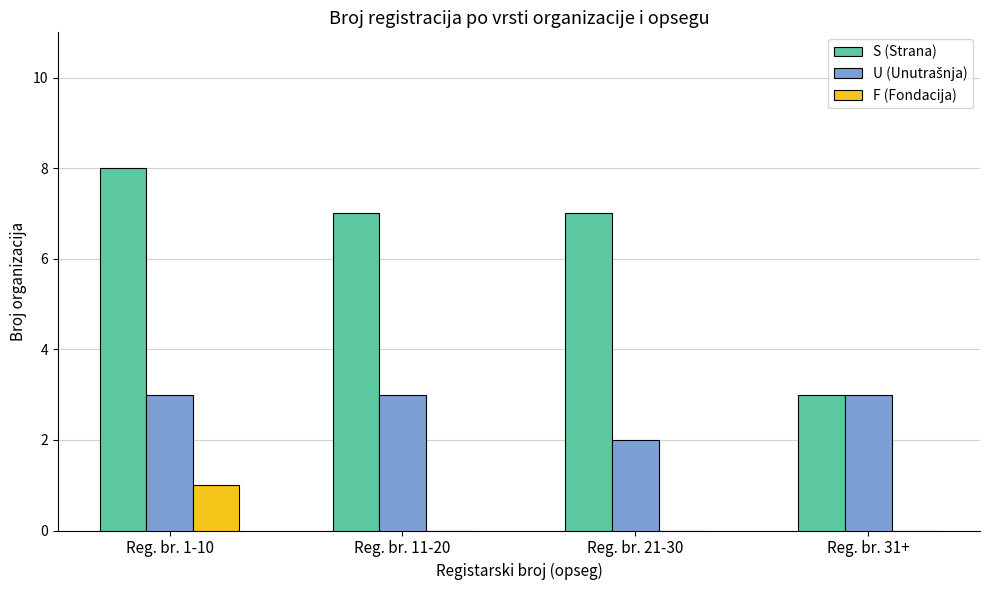

What is the highest value of the S (Strana) series?

8